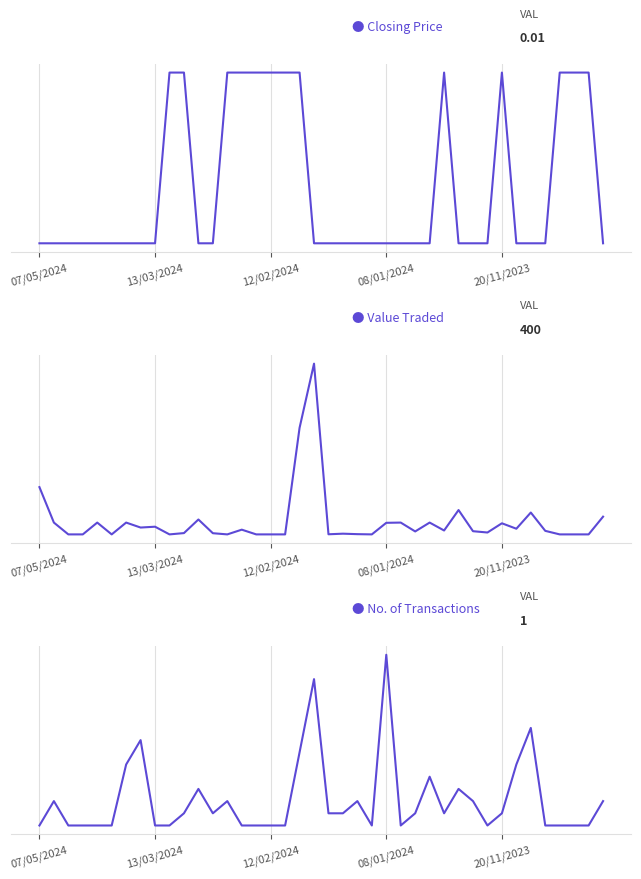

Which series has the widest spread of values?

Value Traded